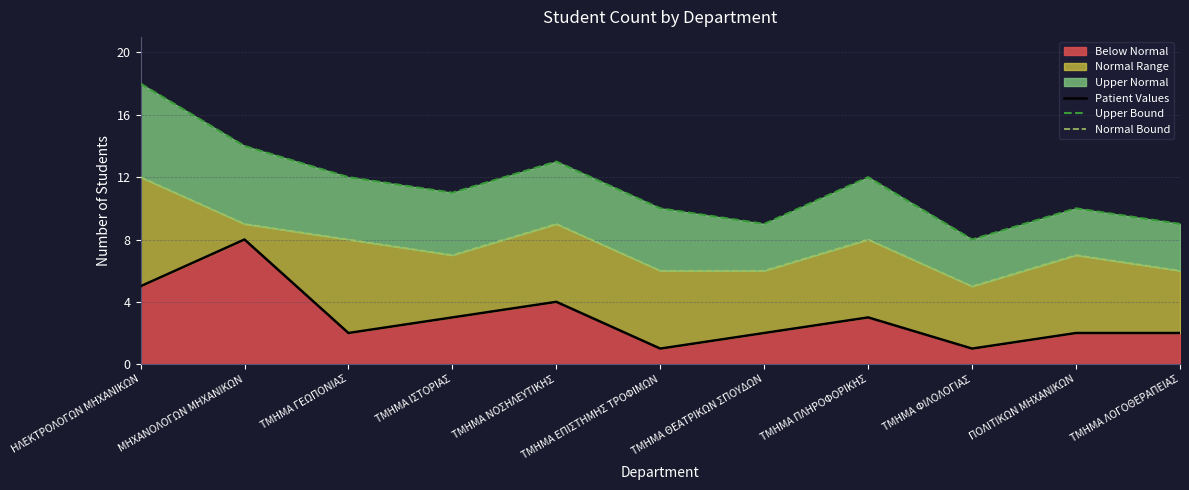

At how many categories does at least one series exceed 3?

11